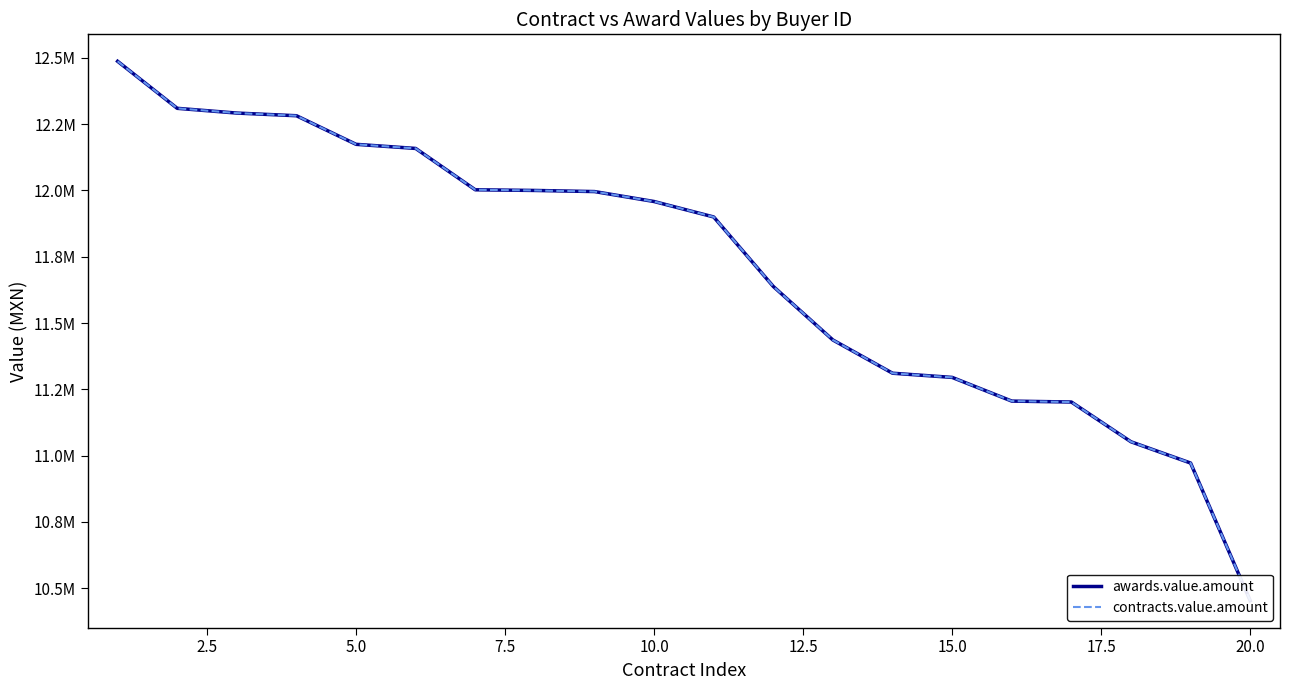

Reading left to right, what are all the values shown in this chart?

awards.value.amount: 12486956.5	12309674.0	12291770.0	12281713.3	12173913.0	12158400.0	12002505.0	12000000.0	11995796.0	11958260.9	11900000.0	11637931.0	11436100.0	11310869.3	11295092.9	11205765.5	11202260.8	11052412.0	10972180.0	10453256.0
contracts.value.amount: 12486956.5	12309674.0	12291770.0	12281713.3	12173913.0	12158400.0	12002505.0	12000000.0	11995796.0	11958260.9	11900000.0	11637931.0	11436100.0	11310869.3	11295092.9	11205765.5	11202260.8	11052412.0	10972180.0	10453256.0